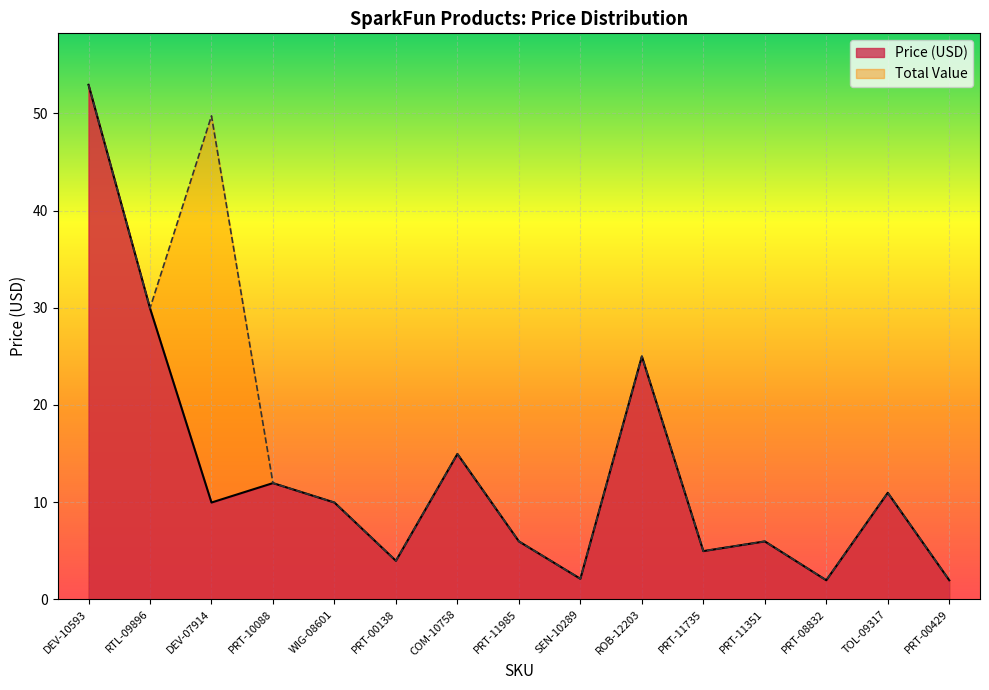

What is the sum of all Price (USD) values?

192.4